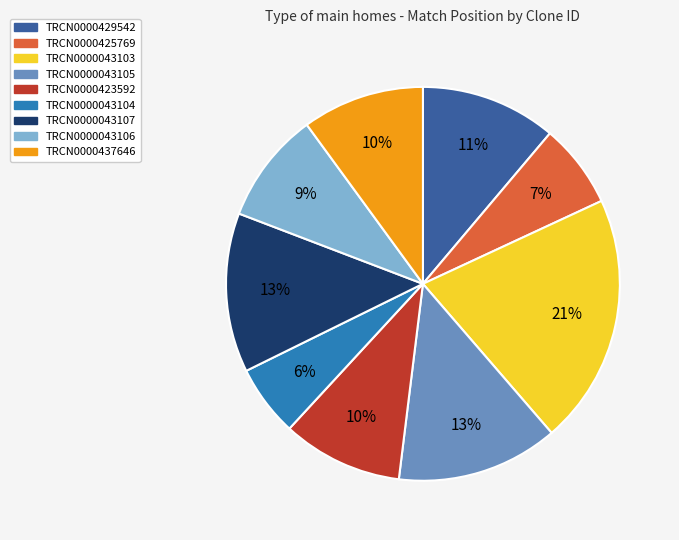

Do TRCN0000043105 and TRCN0000437646 together represent more than half of the pie?

No